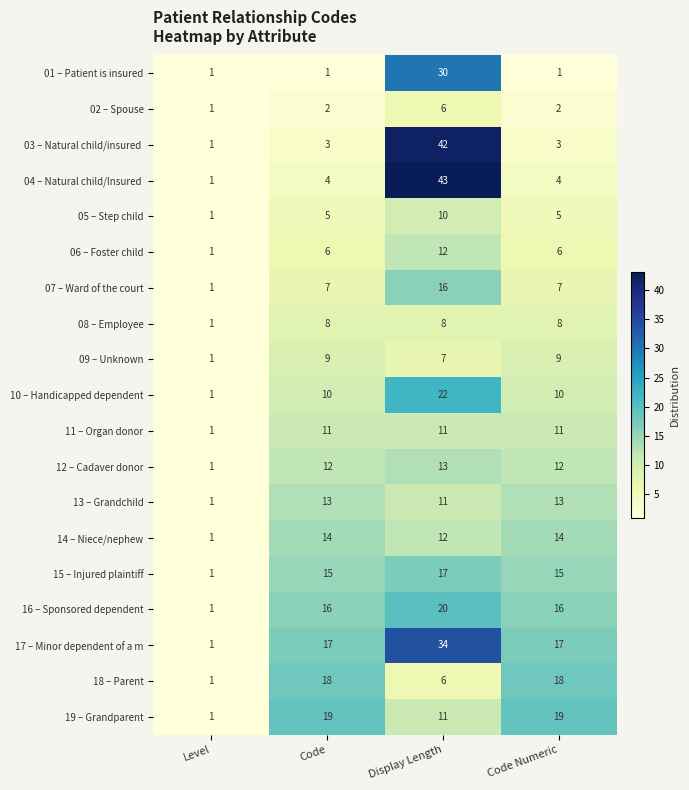

The value of 05 – Step child at Level is 1. True or false?

True